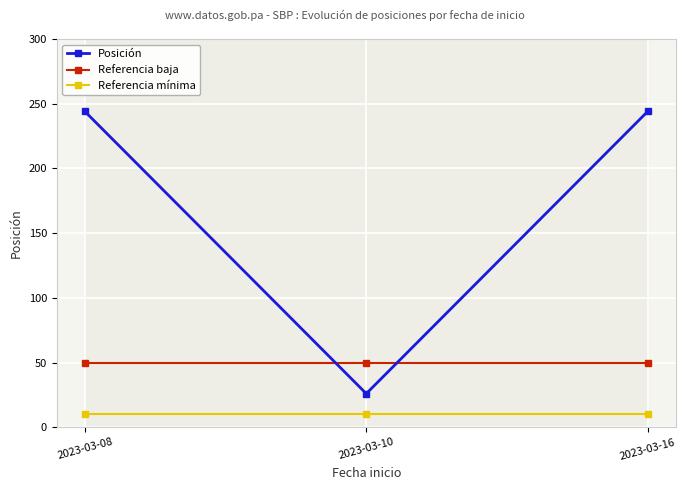

The value of Referencia mínima at 2023-03-08 is 10. True or false?

True